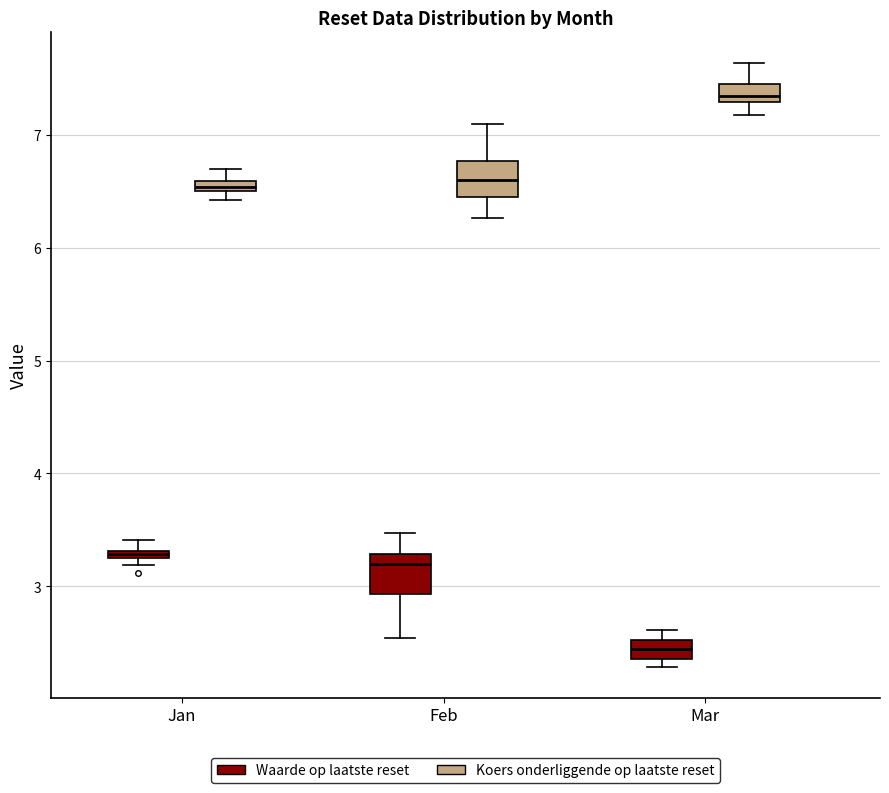

Which box has the lowest median line?

Mar (Waarde op laatste reset)